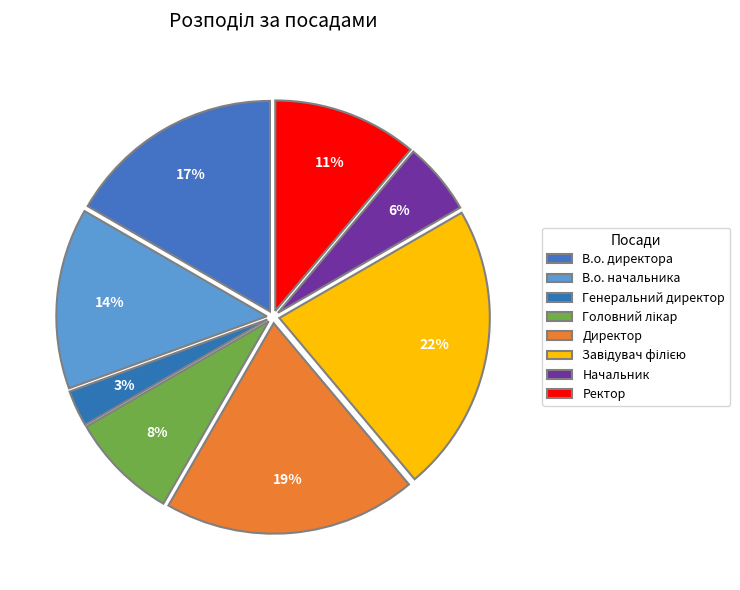

To the nearest percent, what percentage of the pie is Завідувач філією?

22%